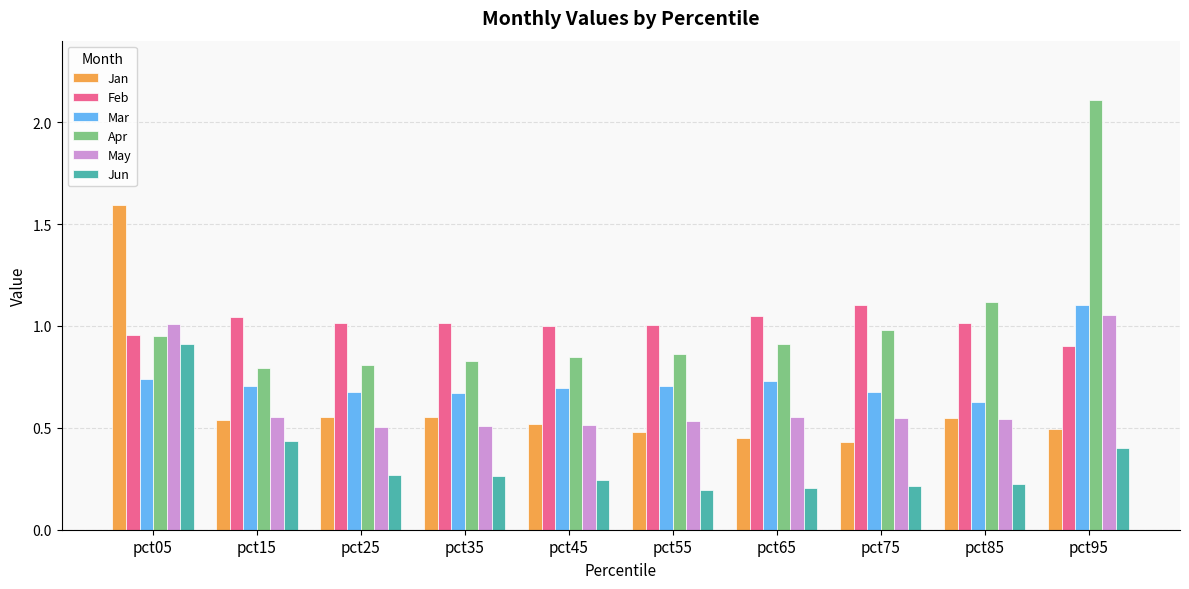

Is it true that May equals 0.5 at pct85?

True